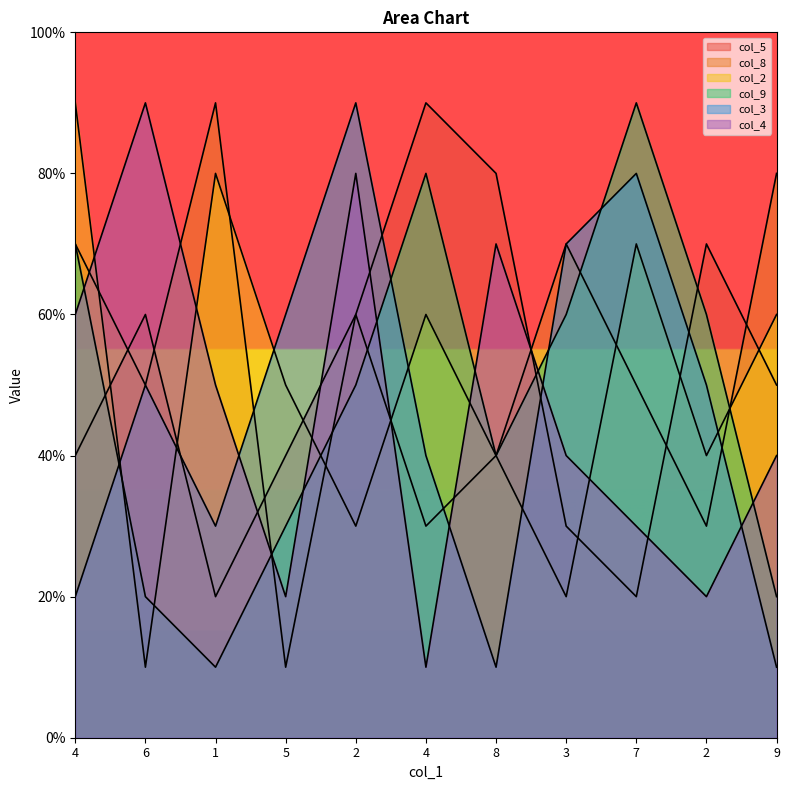

How many values in the col_8 series are below 5?

4